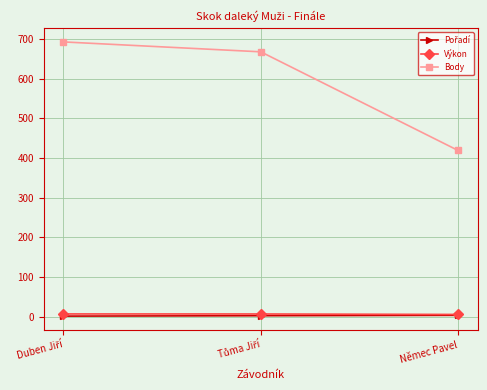

Which series has the largest total across all categories?

Body